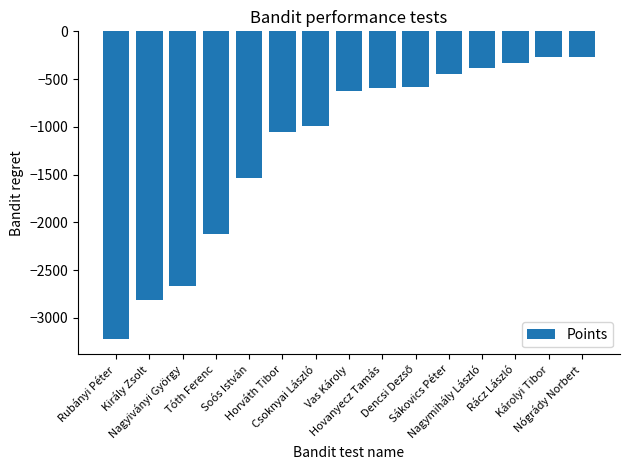

What is the minimum value shown in the chart?

-3221